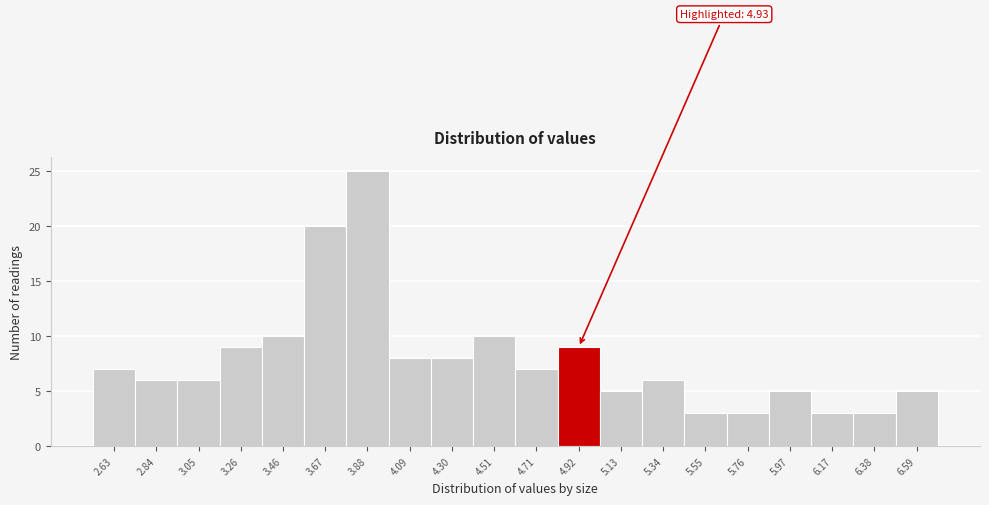

Reading left to right, list all the values displayed in this chart.

7	6	6	9	10	20	25	8	8	10	7	9	5	6	3	3	5	3	3	5